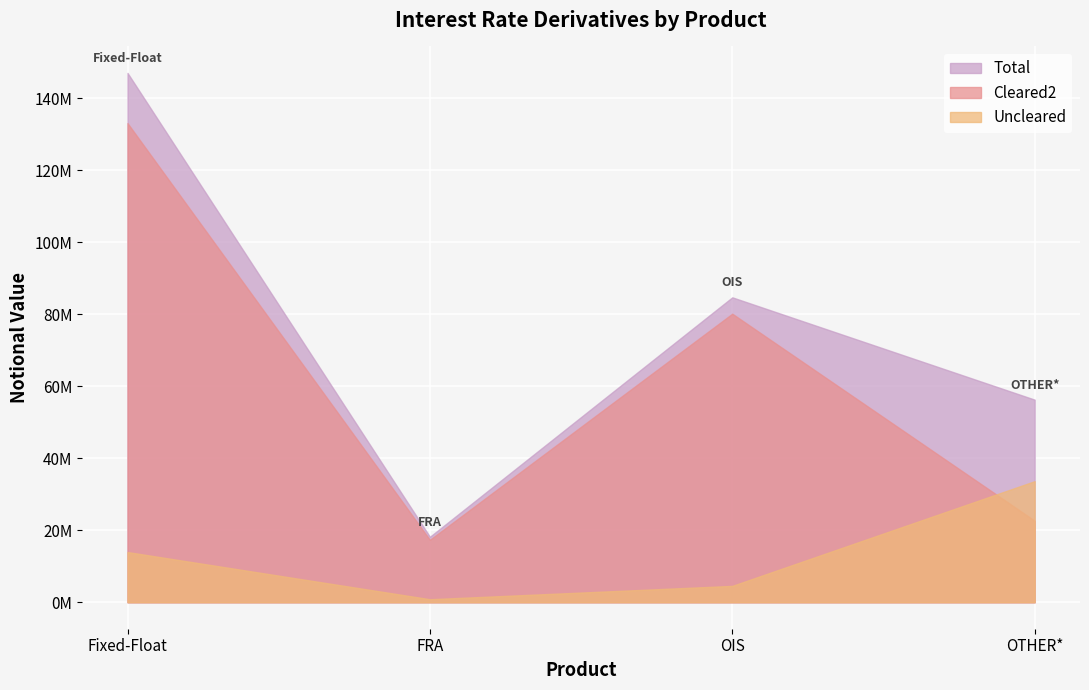

Where is Total nearest to the value 82613913?

OIS